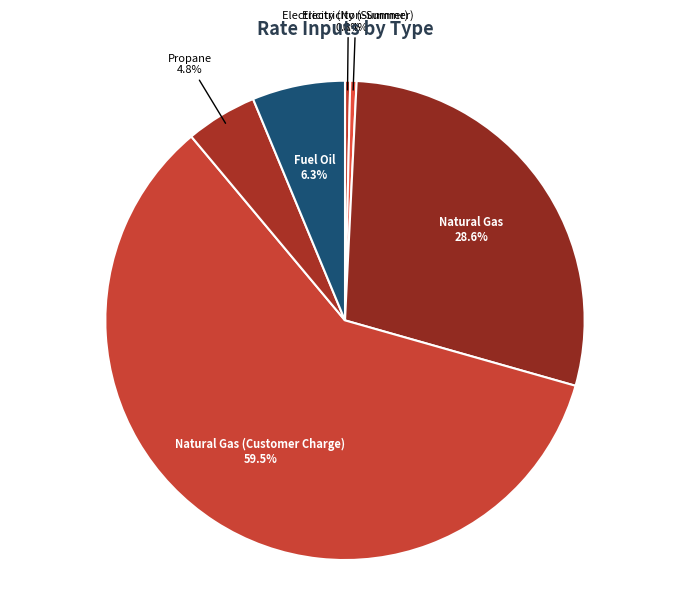

What percentage is NOT represented by Natural Gas?

71.4%